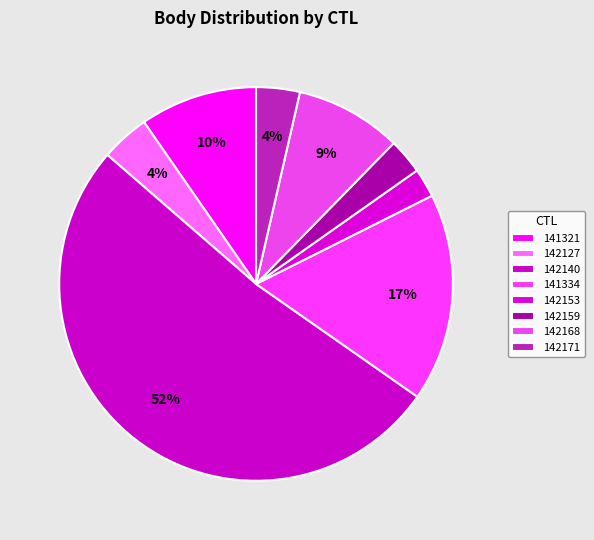

What portion of the pie excludes 142127?

96.0%